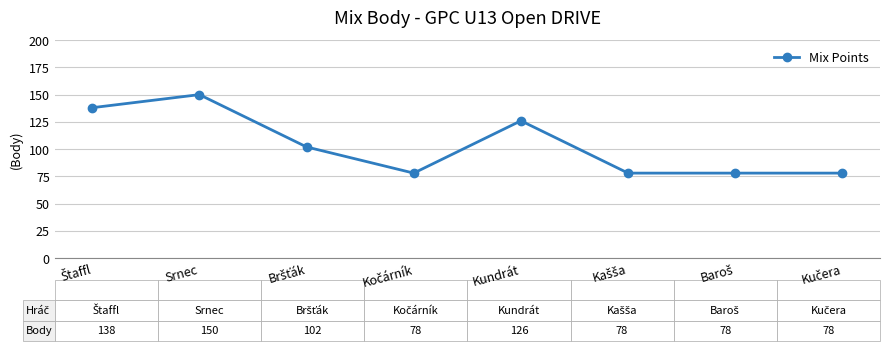

How many categories are shown in the chart?

8